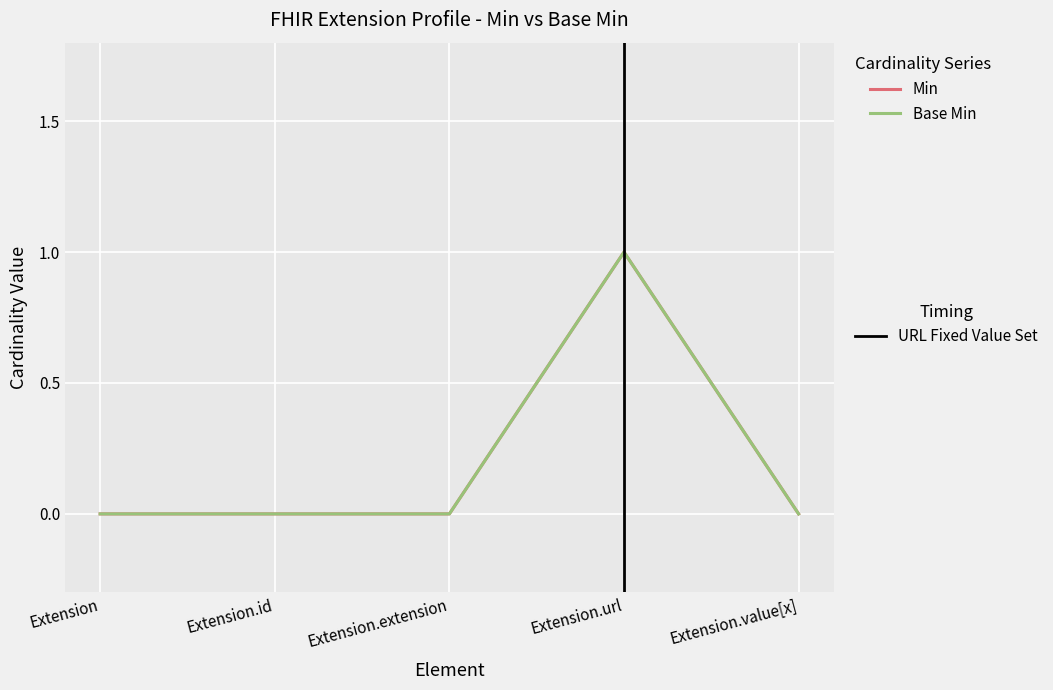

How many lines are shown in the chart?

2